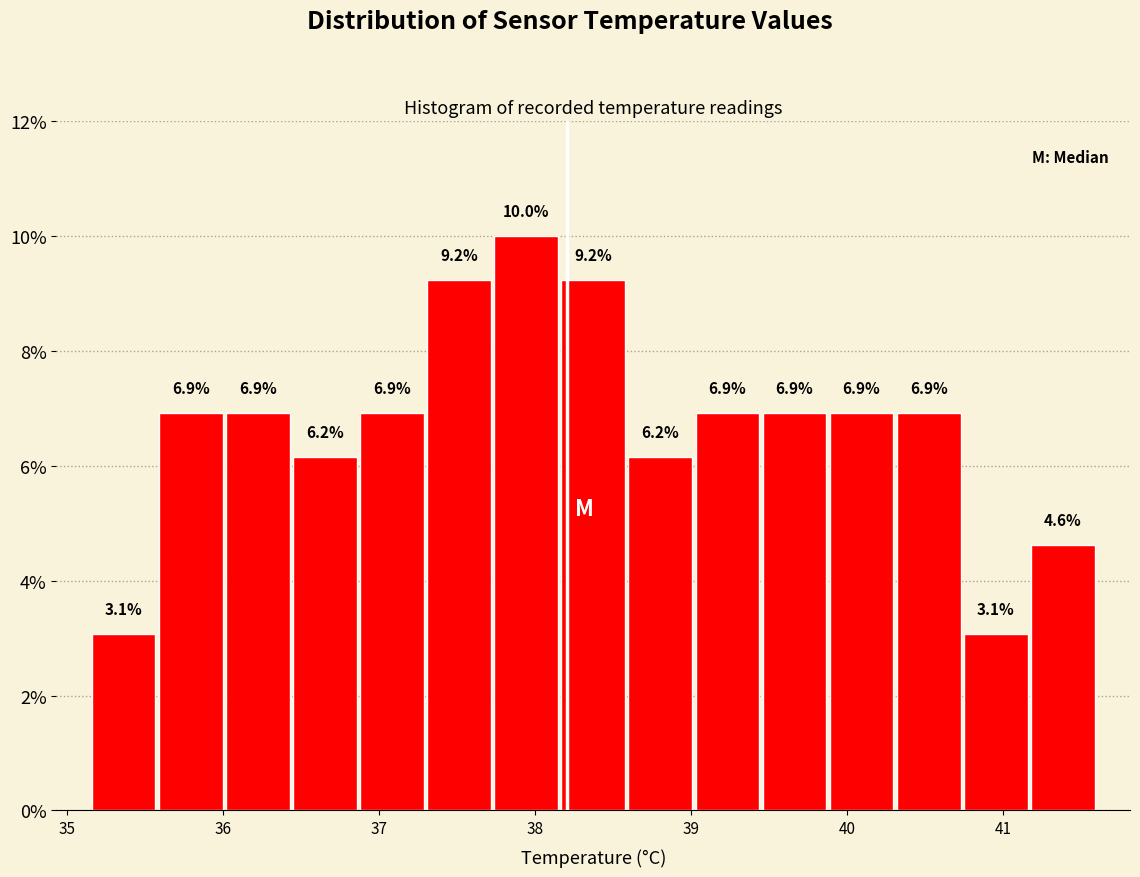

How tall is the bar that spans 38.59 to 39.02 on the x-axis? The bar edges are not printed on the chart, so give them approximately, as read against the axis.

6.2